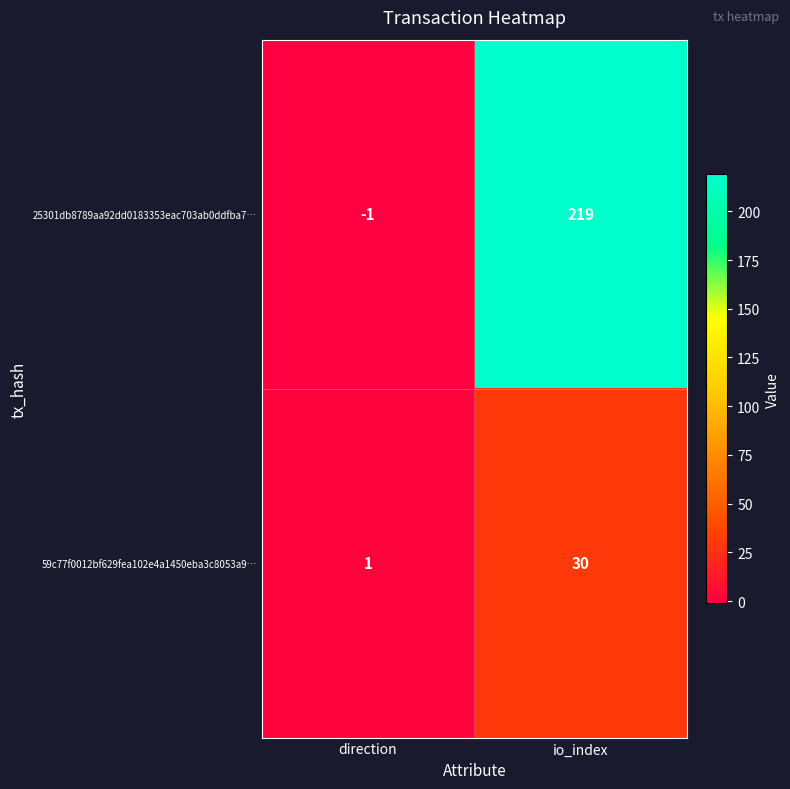

Count the number of data series in this chart.

2